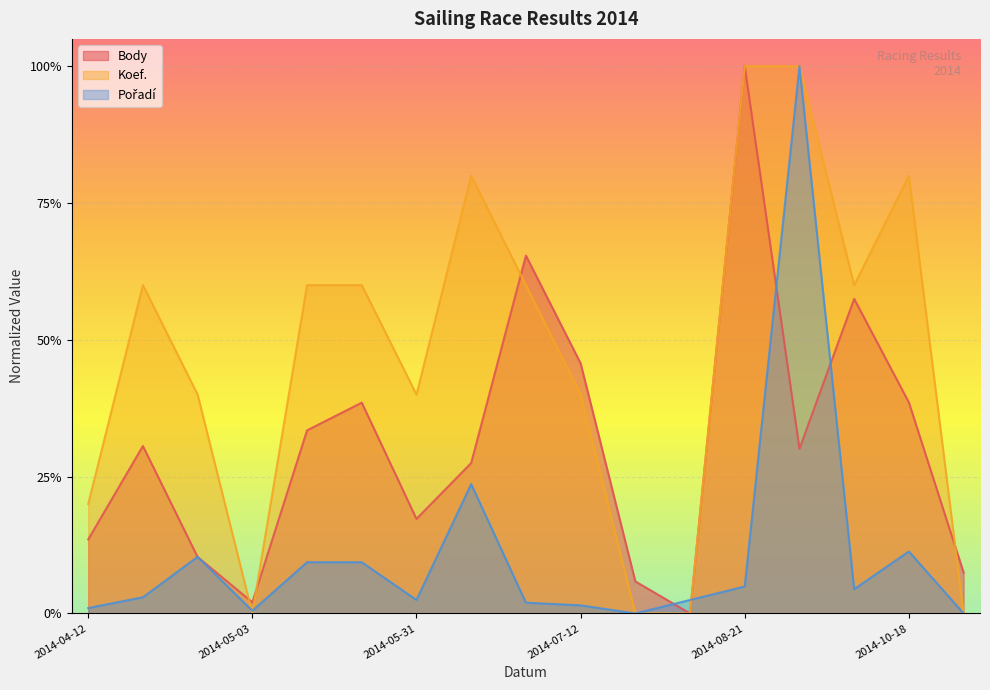

Which category has the lowest value across all series?

2014-08-16